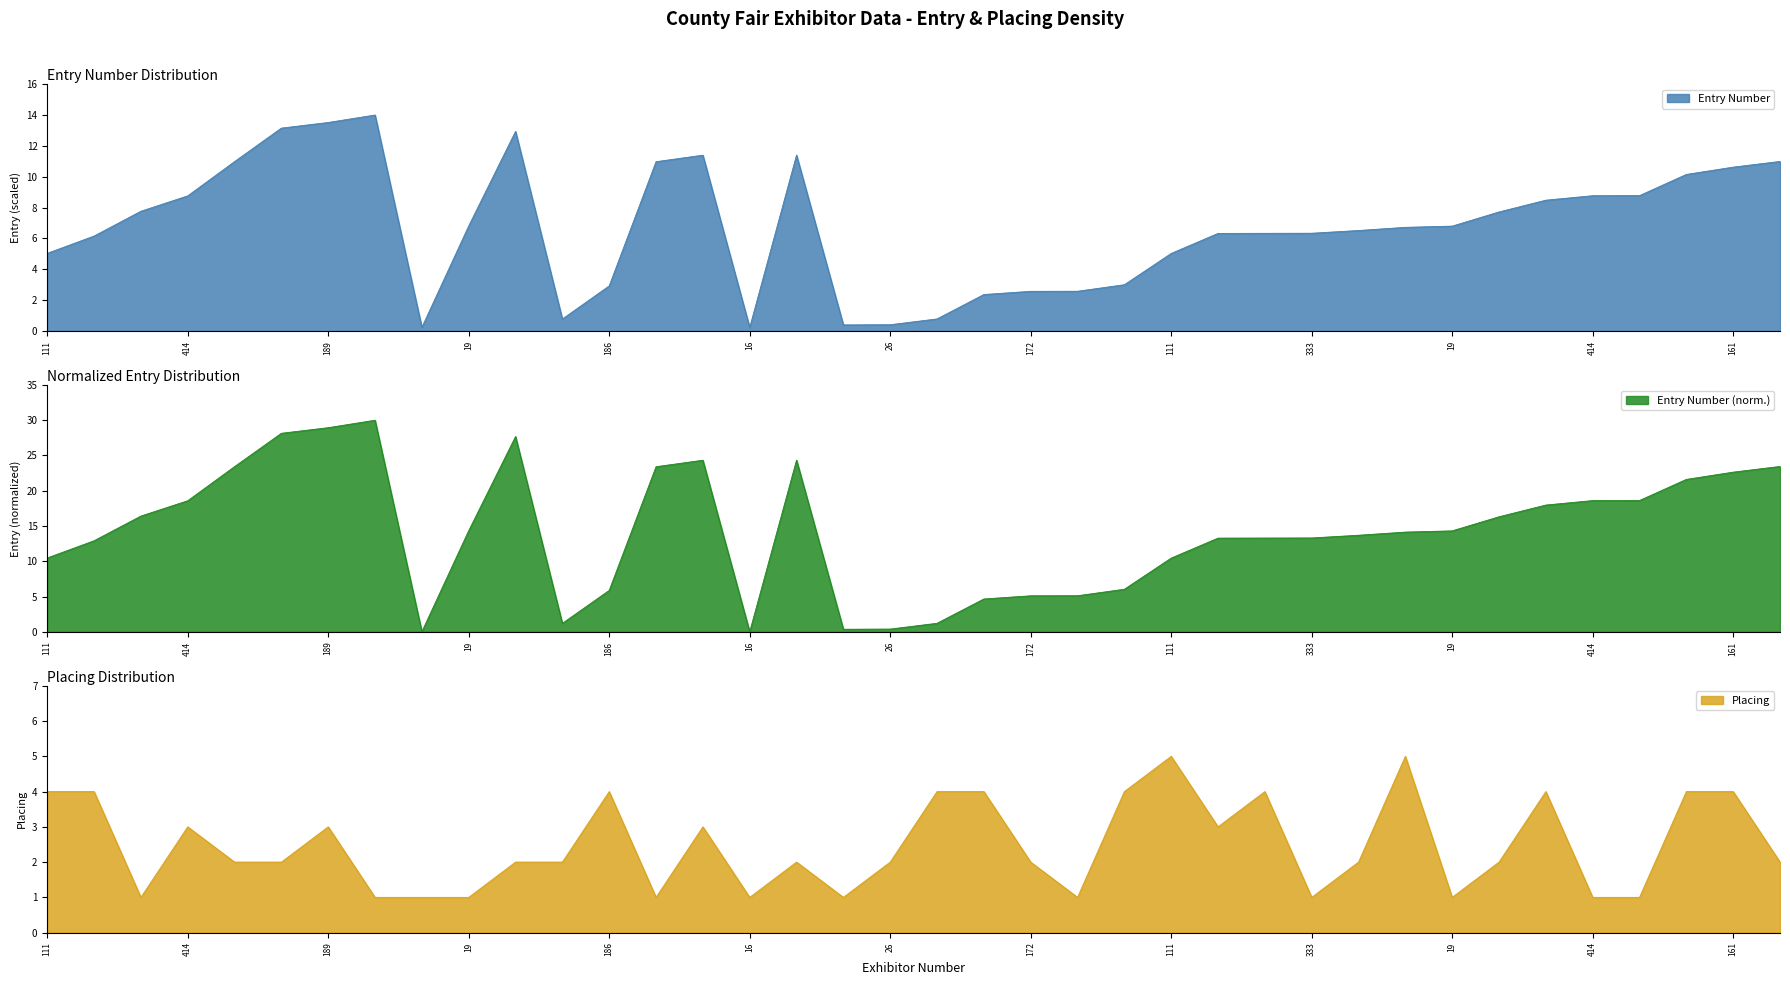

At how many categories does at least one series exceed 5?

27